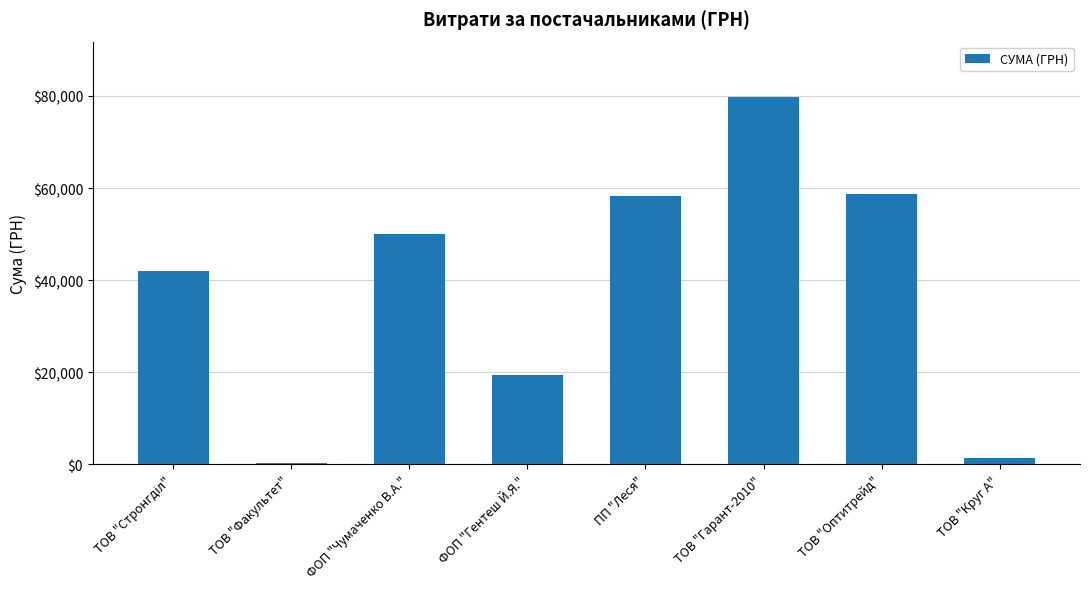

What is the difference between the values at ТОВ "Оптитрейд" and ФОП "Чумаченко В.А."?

8792.8